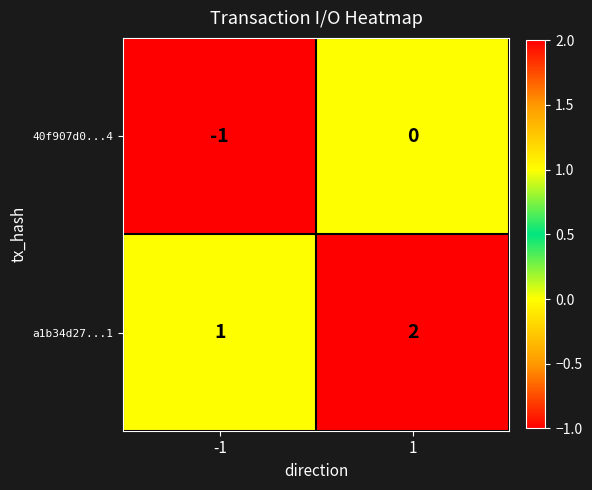

Is it true that a1b34d27...1 equals 1 at 1?

False